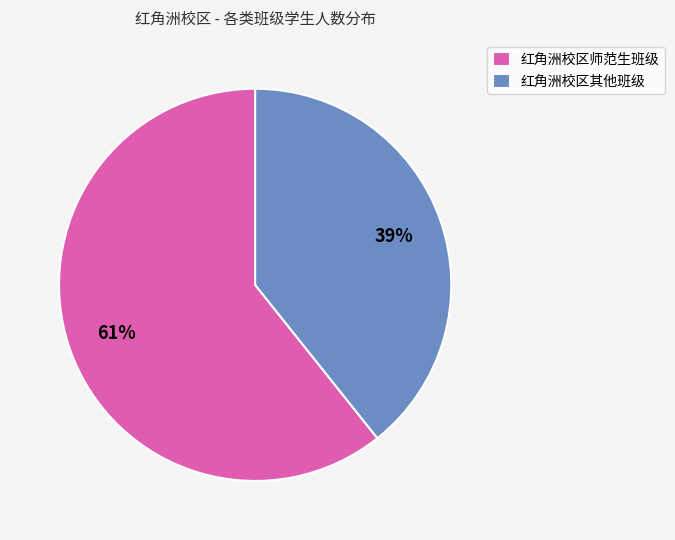

How many segments does this pie chart have?

2